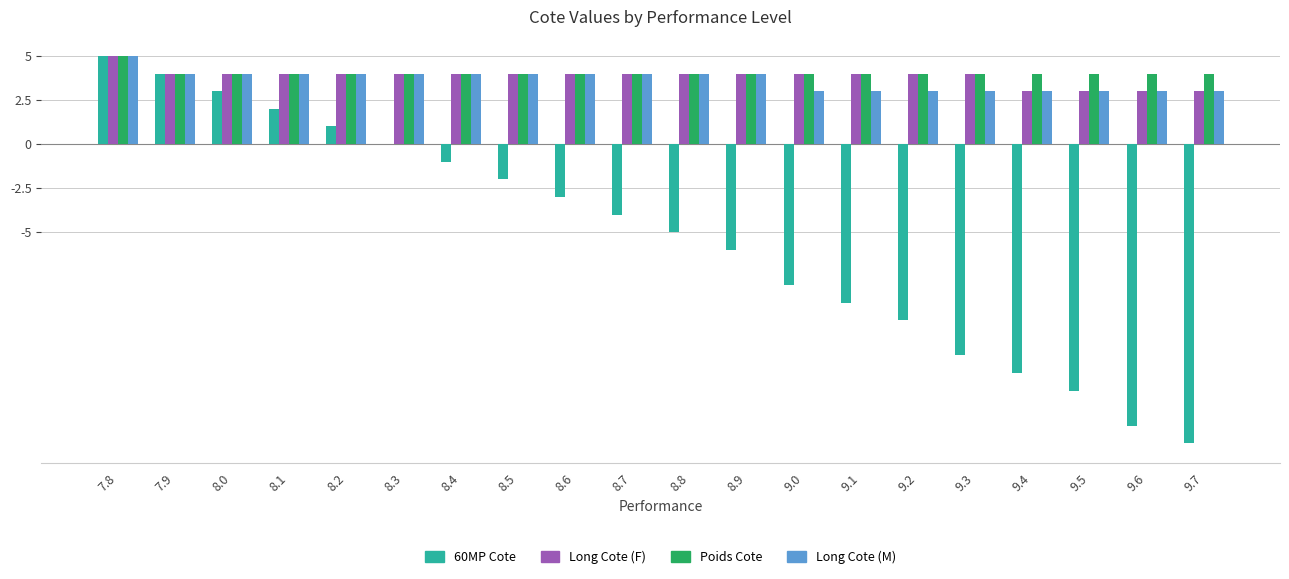

What is the greatest value displayed?

5